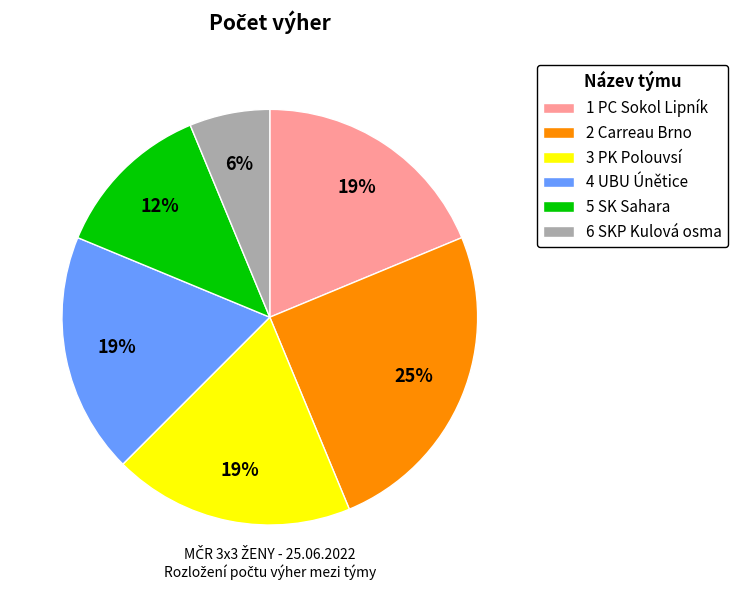

The 6 SKP Kulová osma slice represents 14% of the pie. True or false?

False